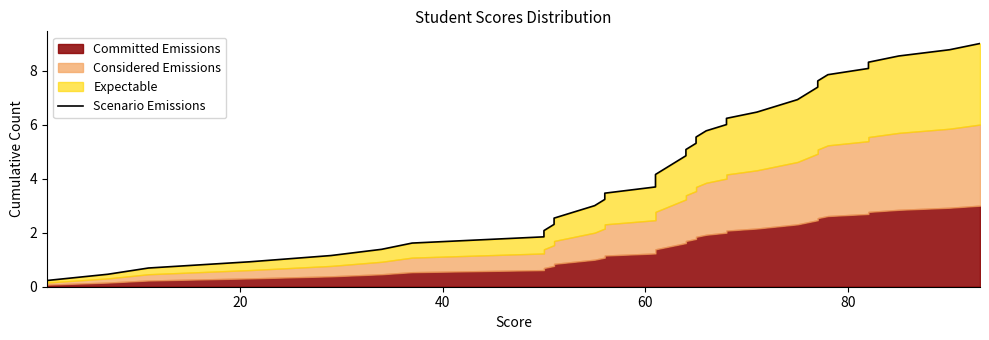

What is the difference between the maximum and minimum values?

8.8